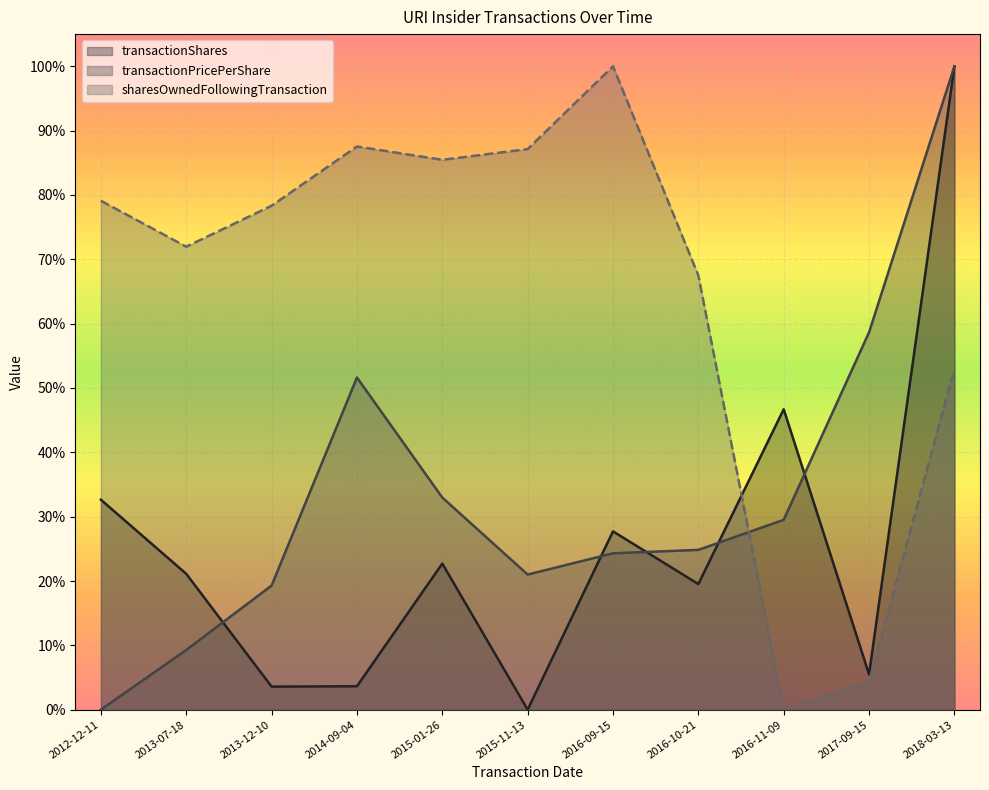

What is the label of the 11th point from the right?

2012-12-11